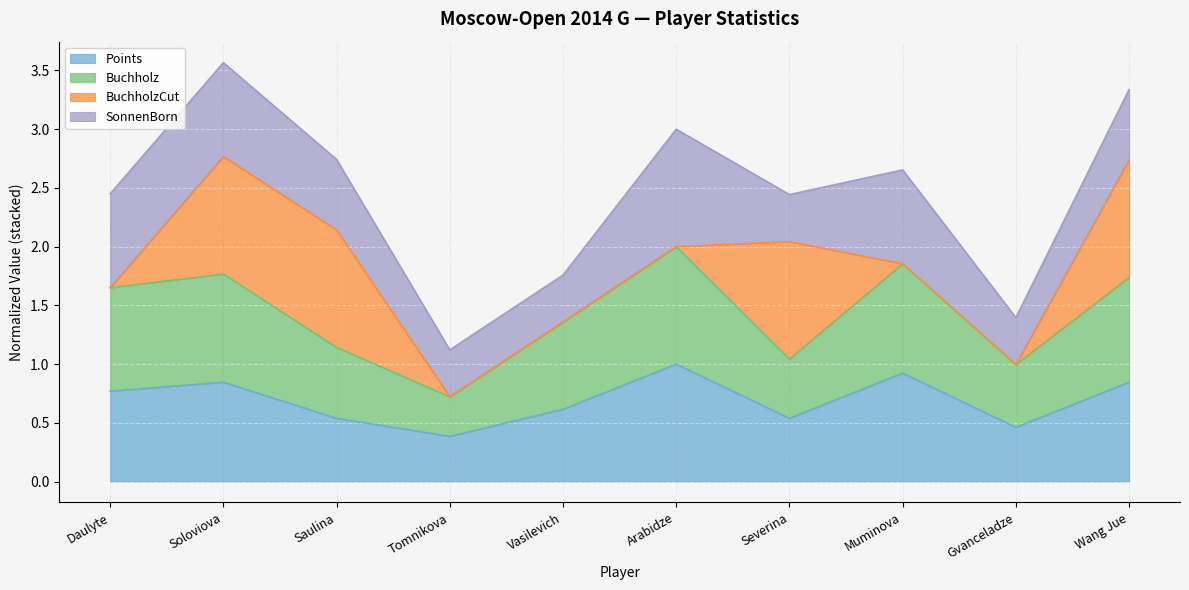

What is the total value across all series at Gvanceladze?

1.4